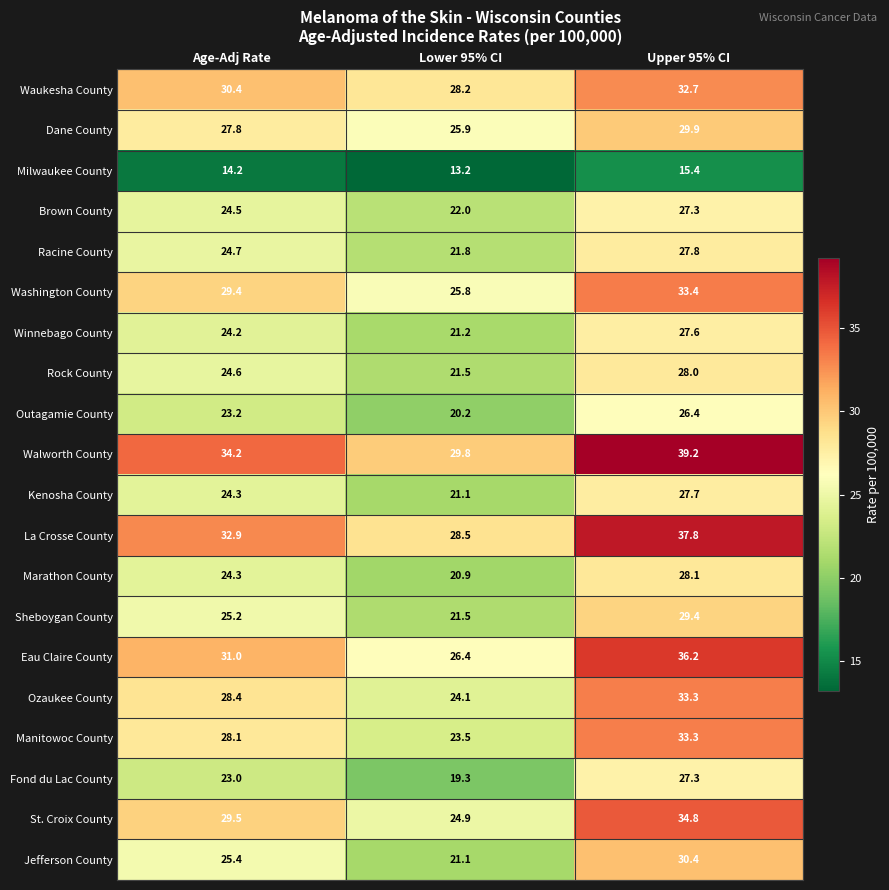

At which category does the chart reach its peak across all series?

Upper 95% CI